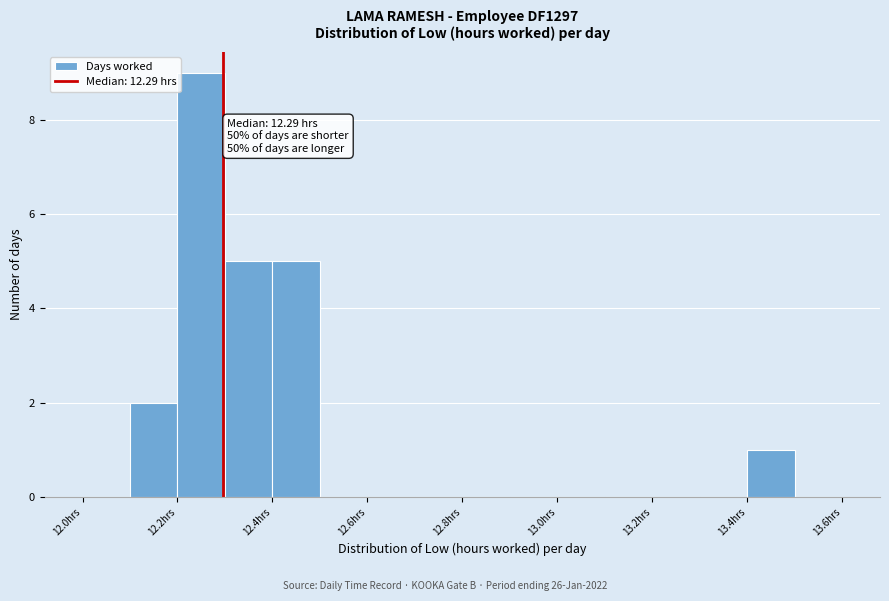

Which range on the x-axis has the tallest bar?

12.2 to 12.3